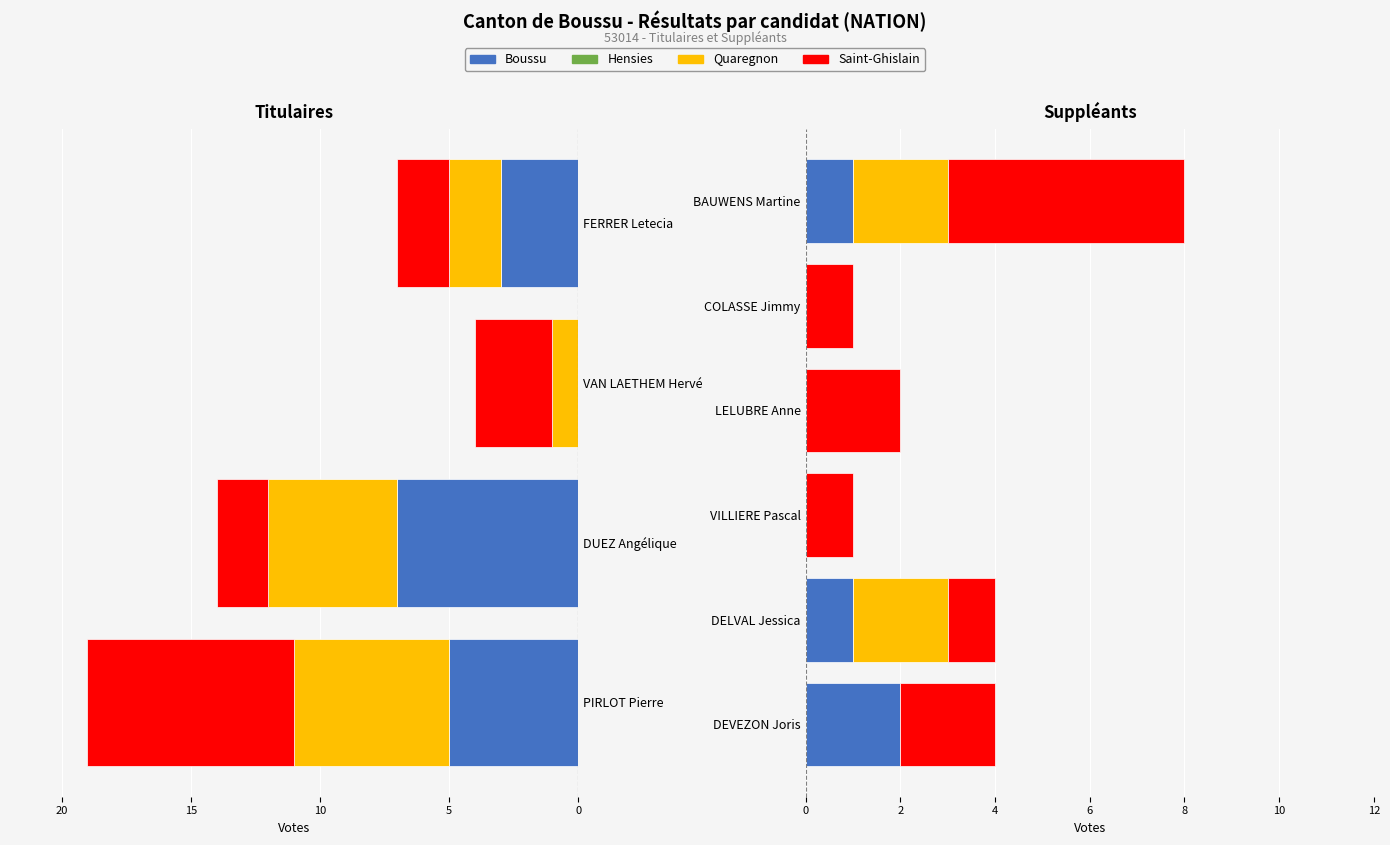

What are all the series names shown in the legend?

Boussu, Hensies, Quaregnon, Saint-Ghislain